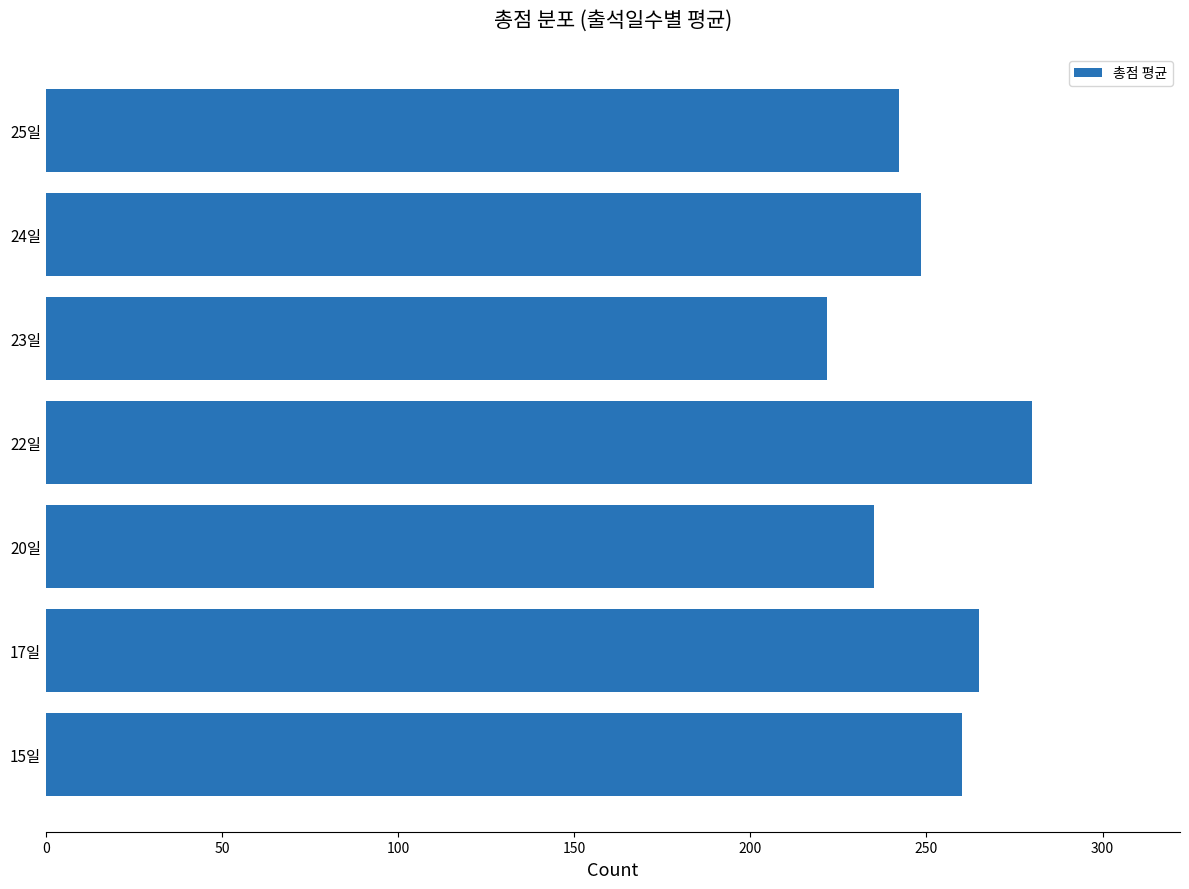

How many values exceed 248?

4